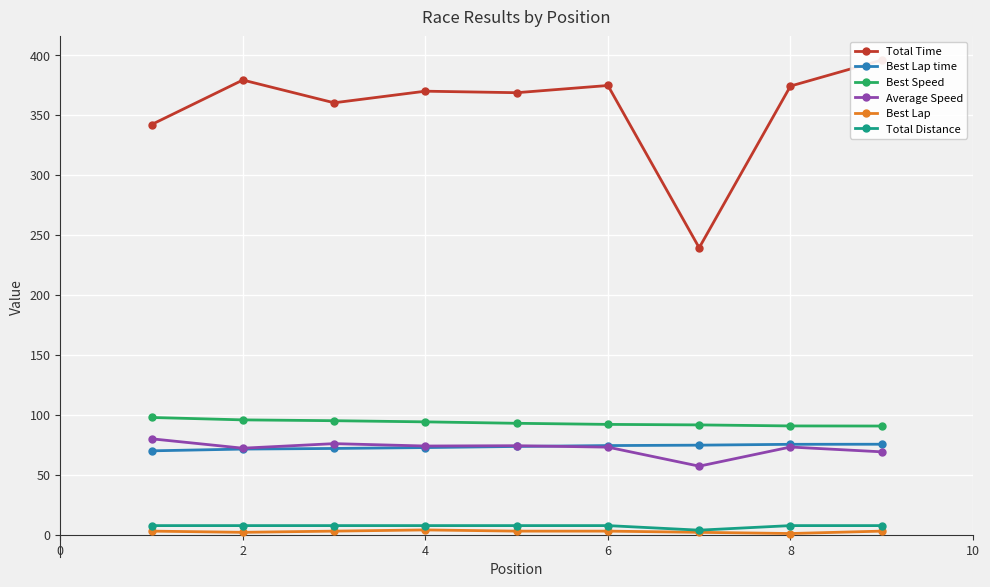

How many Total Distance values are between 7 and 8?

8